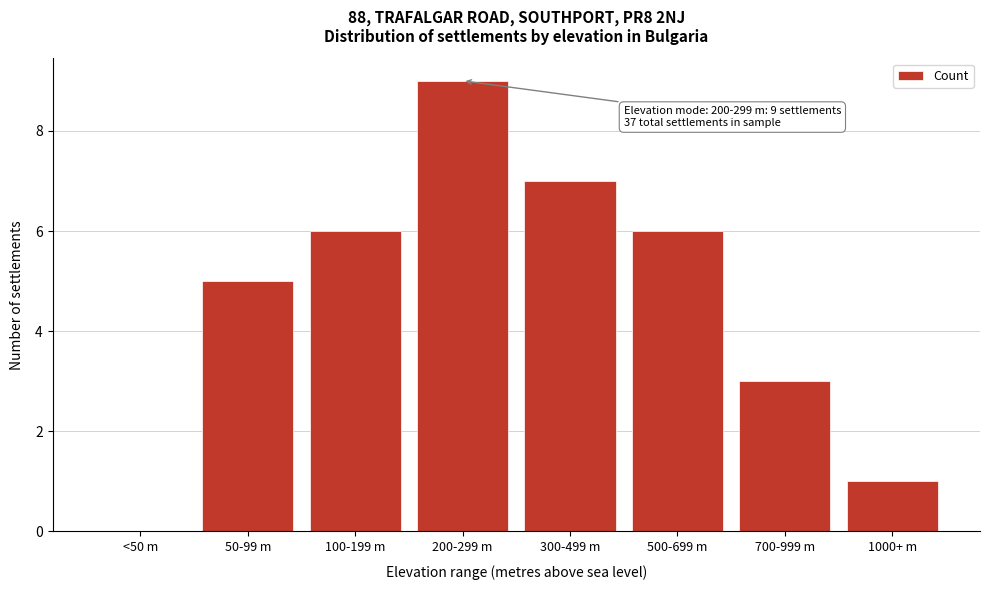

Reading right to left, transcribe all the data shown in this chart.

1000+ m=1	700-999 m=3	500-699 m=6	300-499 m=7	200-299 m=9	100-199 m=6	50-99 m=5	<50 m=0